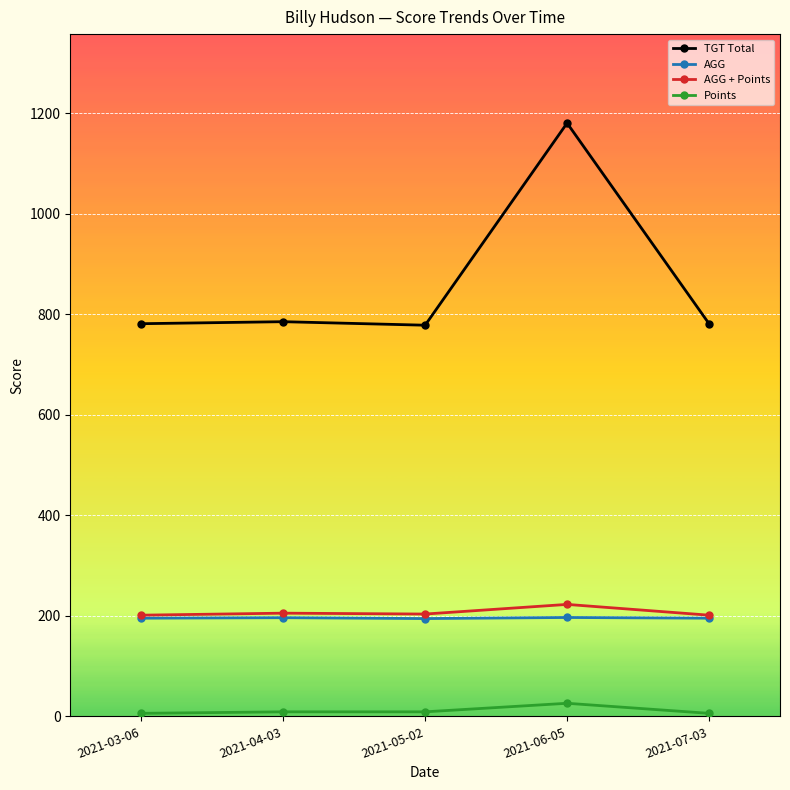

What is the label of the 4th point from the left?

2021-06-05